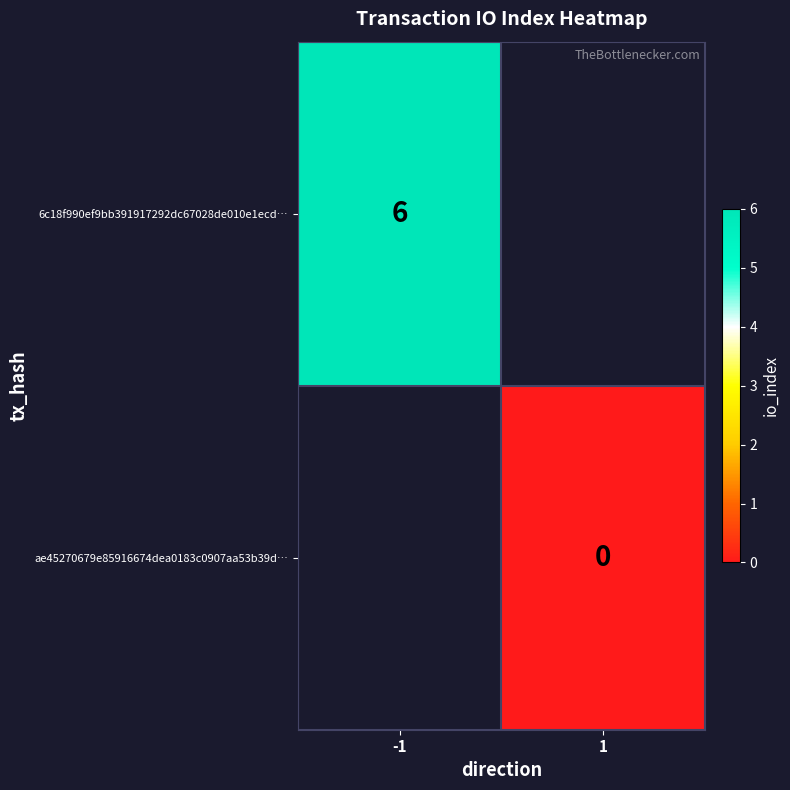

The 6c18f990ef9bb391917292dc67028de010e1ecd… series shows 6 at -1. True or false?

True